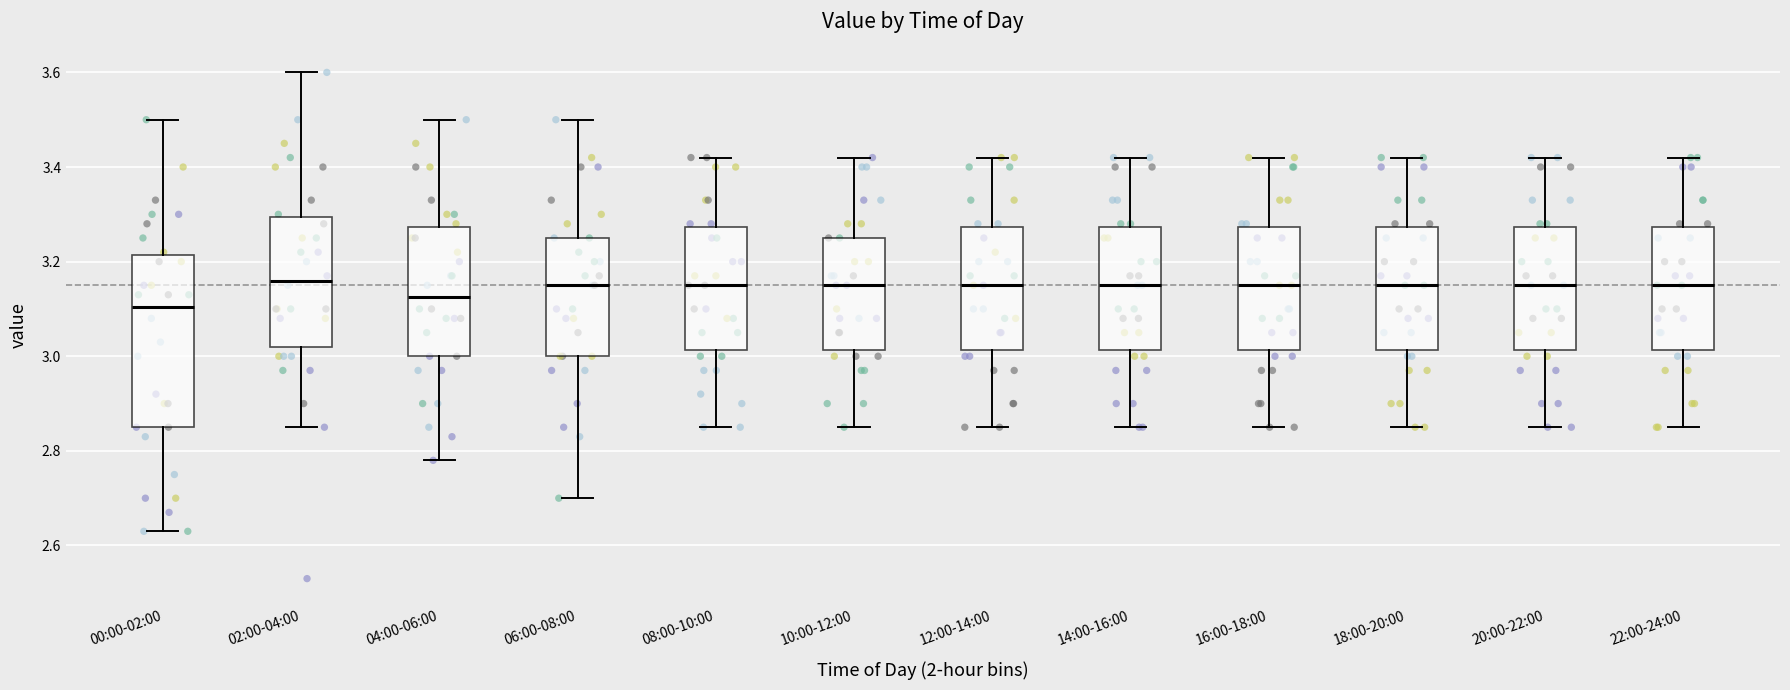

Where does the median line of the box for 18:00-20:00 sit on the y-axis? The values are not printed on the chart, so give them approximately, as read against the axis.

3.16